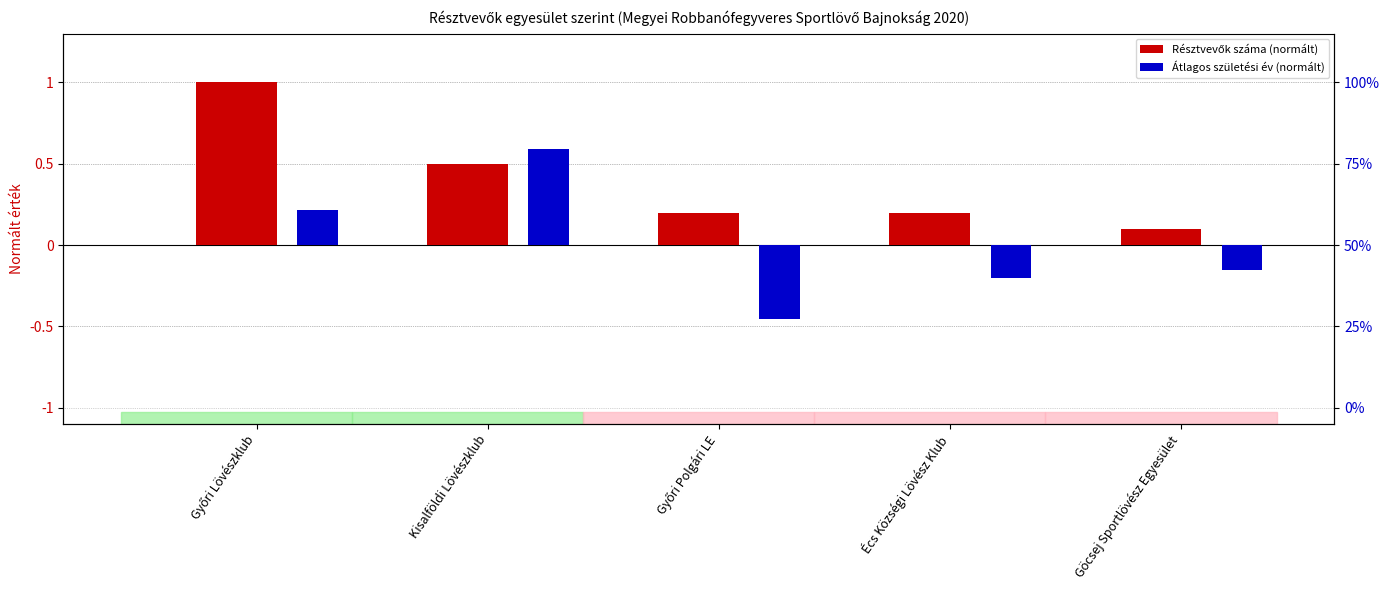

Reading right to left, list all the values displayed in this chart.

Résztvevők száma (normált): Göcsej Sportlövész Egyesület=0.1	Écs Községi Lövész Klub=0.2	Győri Polgári LE=0.2	Kisalföldi Lövészklub=0.5	Győri Lövészklub=1.0
Átlagos születési év (normált): Göcsej Sportlövész Egyesület=-0.2	Écs Községi Lövész Klub=-0.2	Győri Polgári LE=-0.5	Kisalföldi Lövészklub=0.6	Győri Lövészklub=0.2